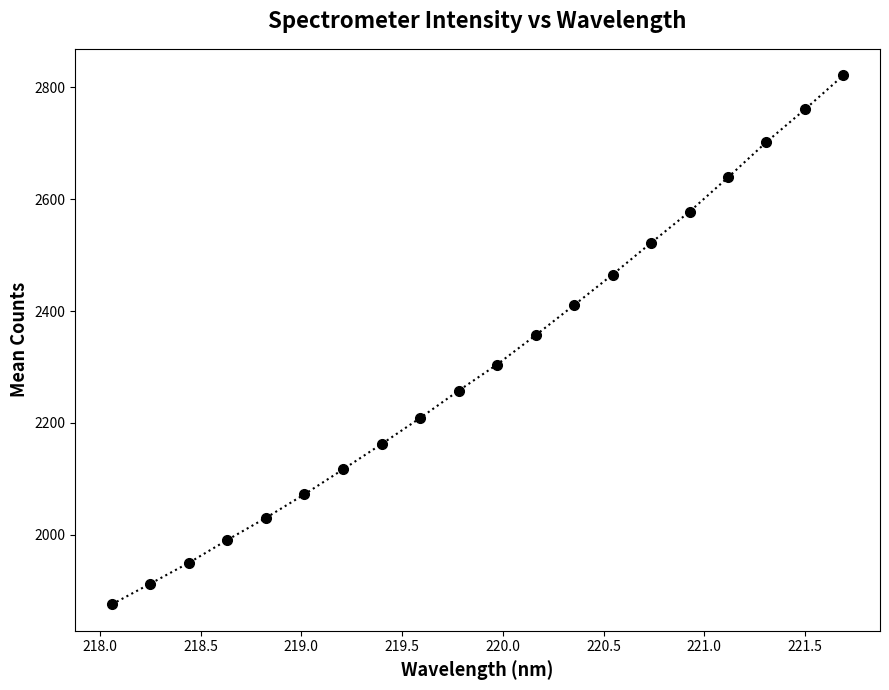

Reading left to right, list all the values displayed in this chart.

1875.5	1912.4	1949.8	1990.8	2030.2	2072.3	2116.8	2162.0	2208.6	2257.5	2304.3	2356.6	2410.5	2465.2	2521.9	2577.7	2639.0	2702.3	2760.7	2821.6